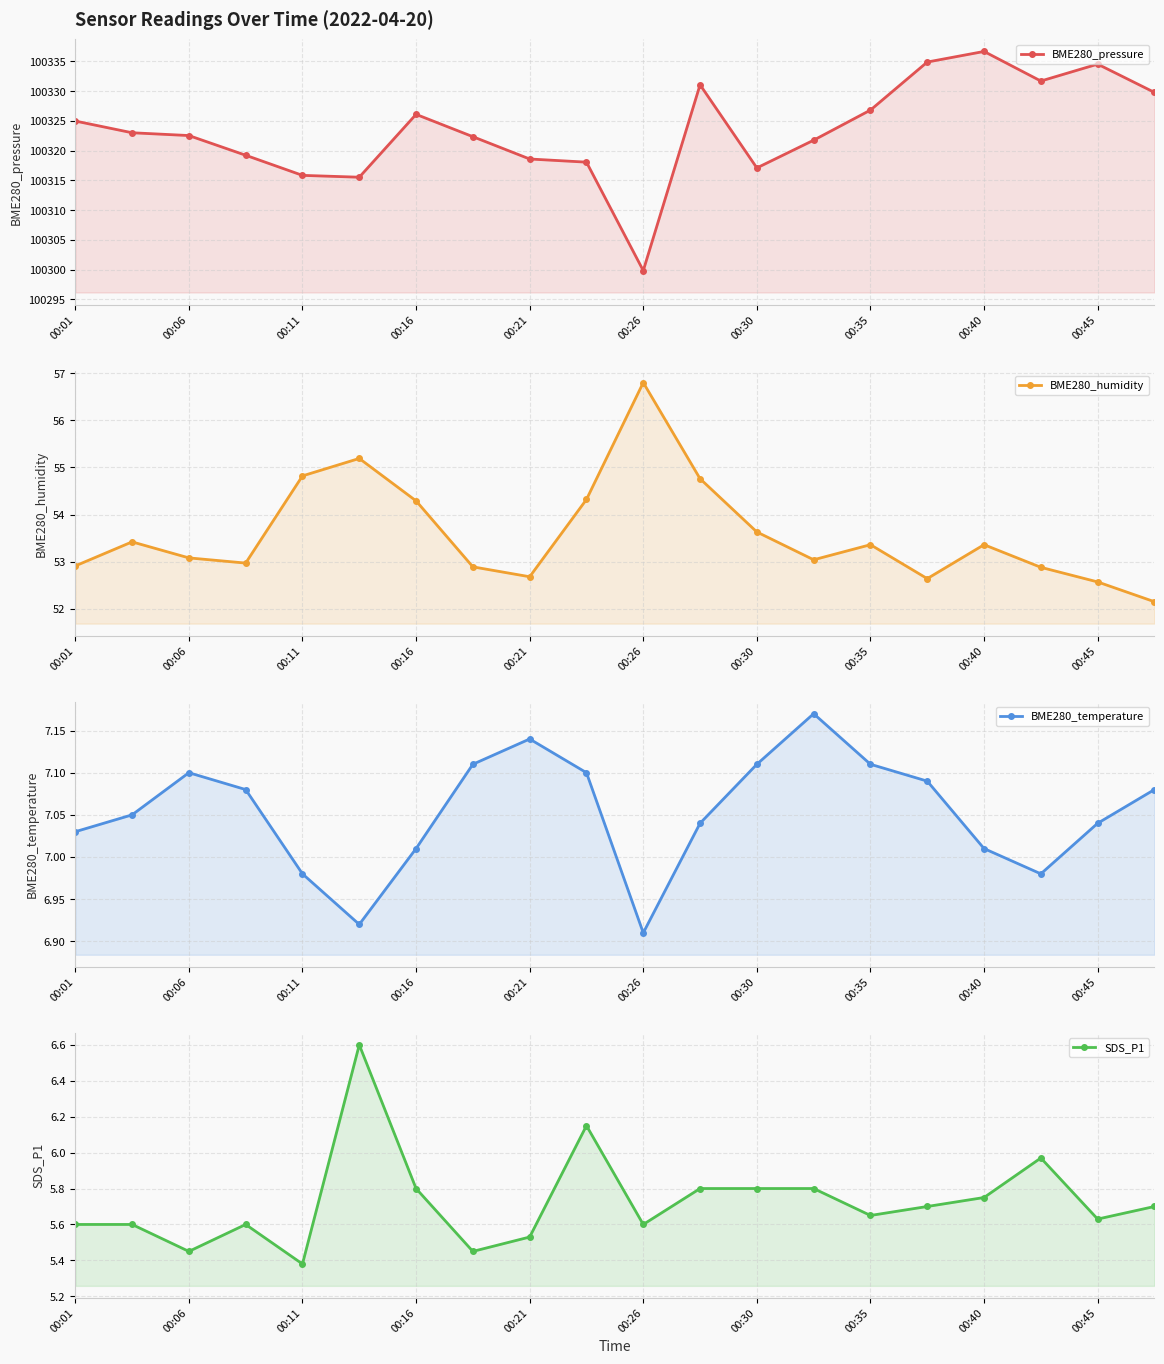

Which category has the highest value in the BME280_temperature series?

13